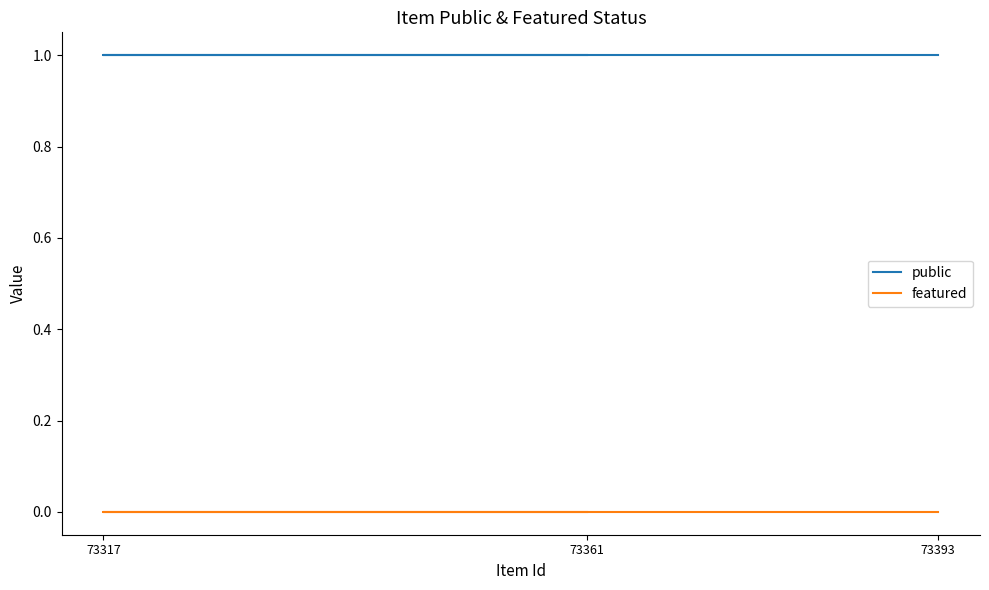

The value of featured at 73317 is 0. True or false?

True